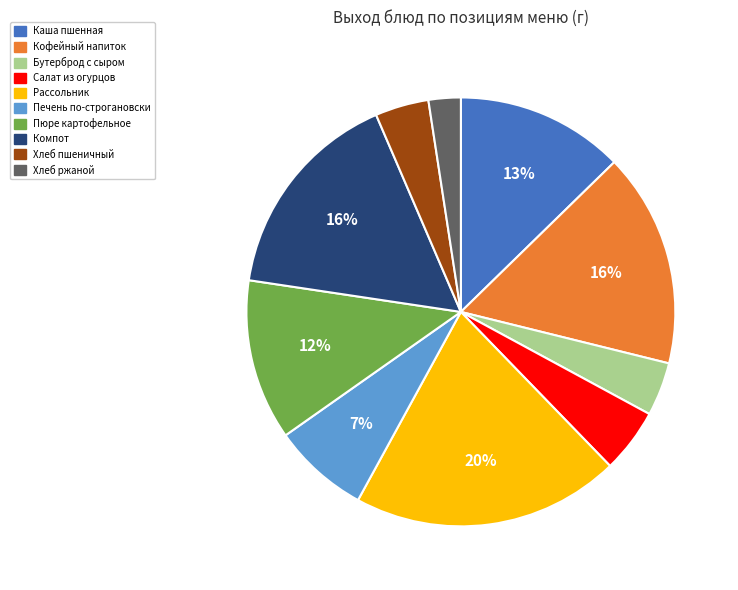

To the nearest percent, what is the combined percentage of Каша пшенная and Печень по-строгановски?

20%